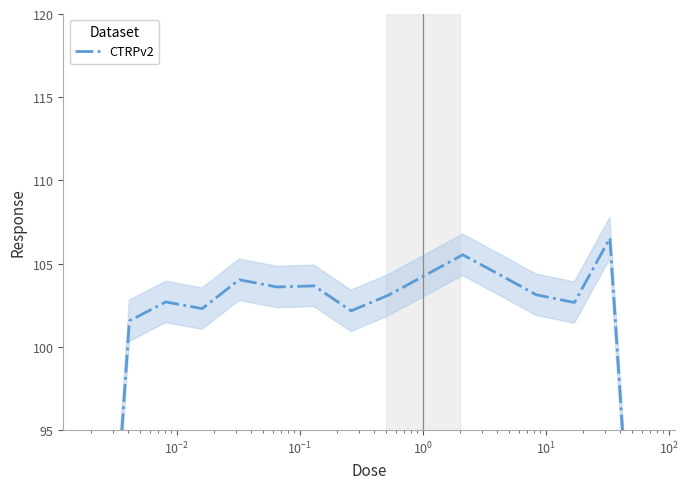

What is the difference between the maximum and minimum values?

38.6